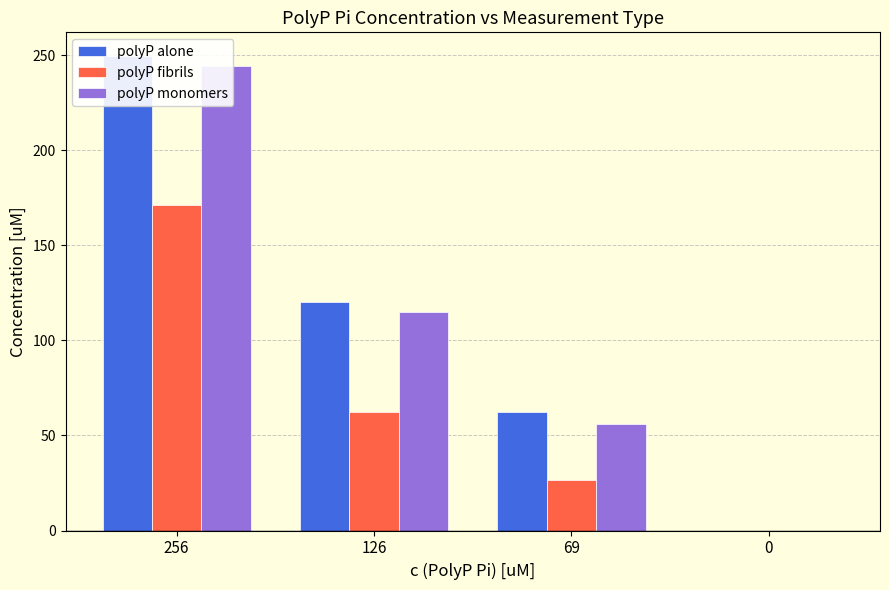

Rank the series by their maximum value, from lowest to highest.

polyP fibrils, polyP monomers, polyP alone